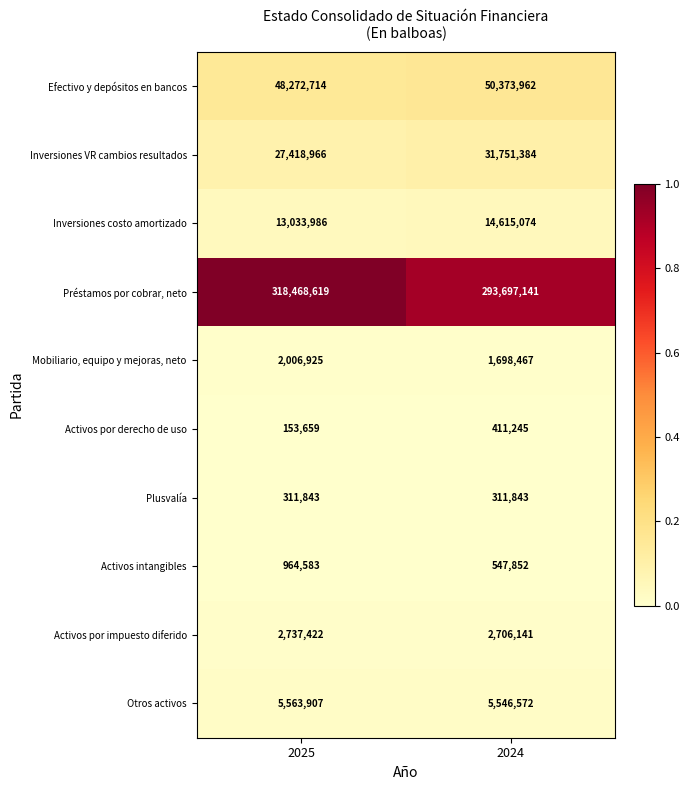

Which series has the largest total across all categories?

Préstamos por cobrar, neto